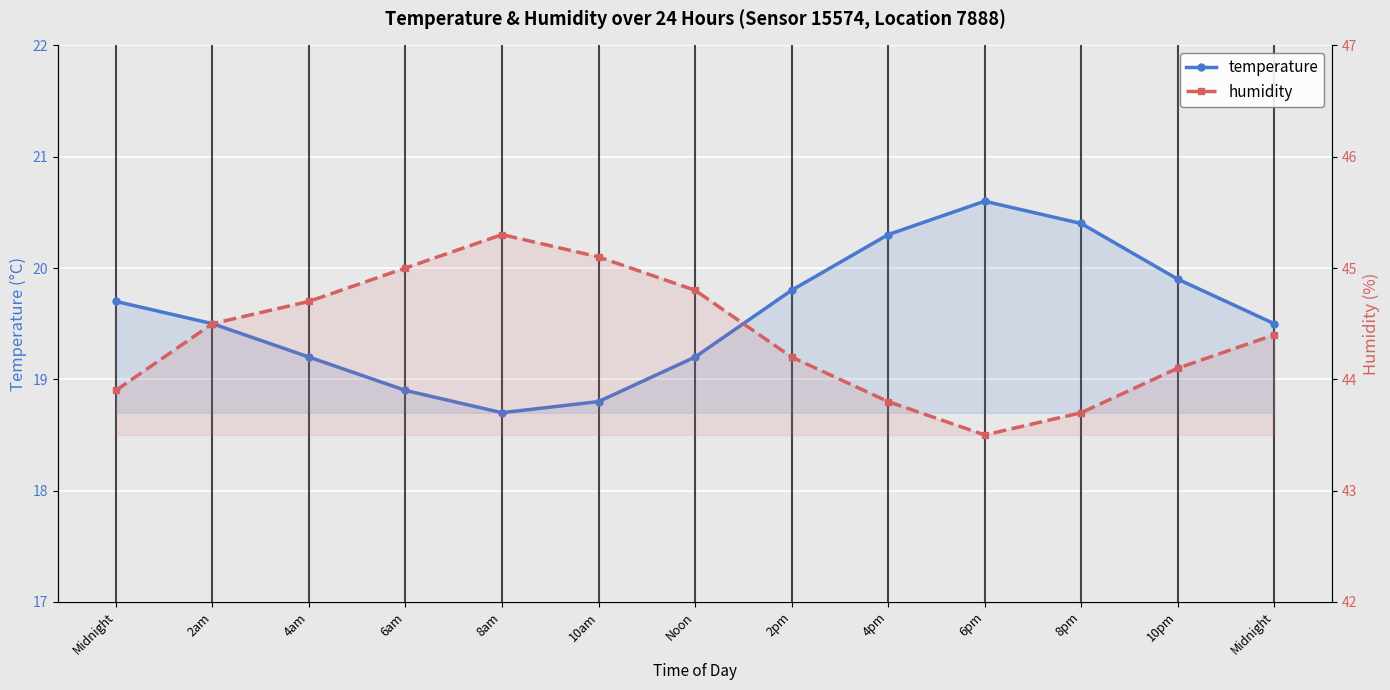

Is it true that temperature equals 33.1 at 4am?

False